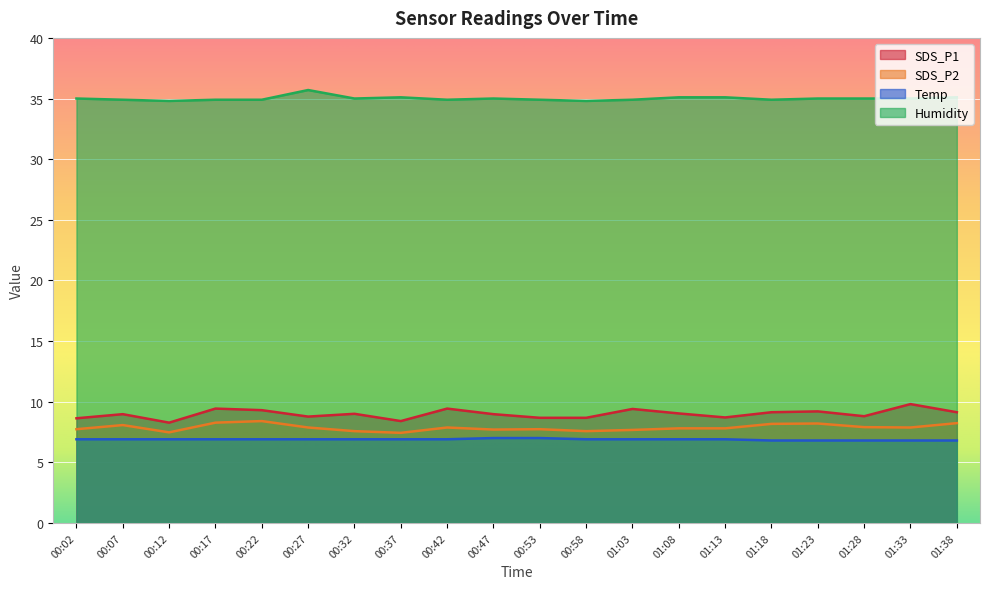

What is the difference between the highest and lowest values at 00:27?

28.8